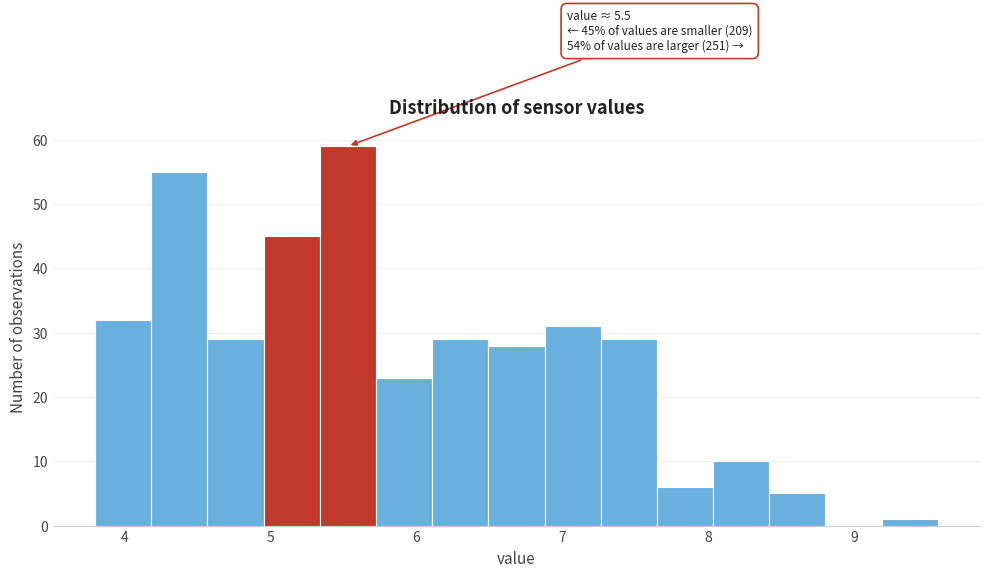

Around what value on the x-axis is the tallest bar? Give the approximate position of its centre, as read against the axis.

5.5